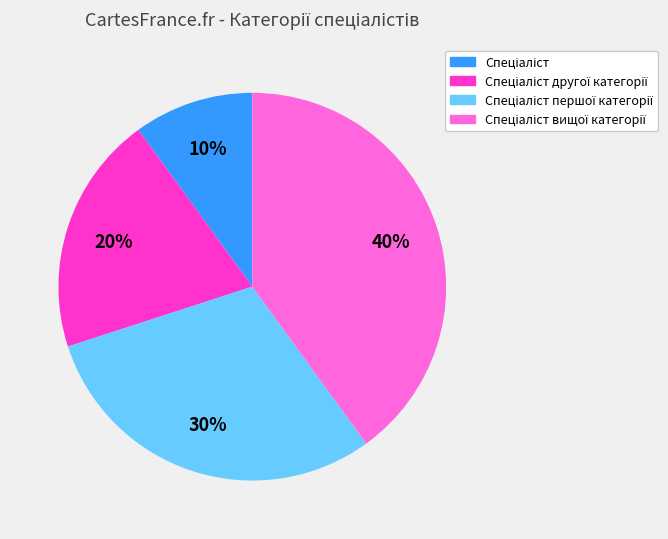

Does any single category account for the majority?

No